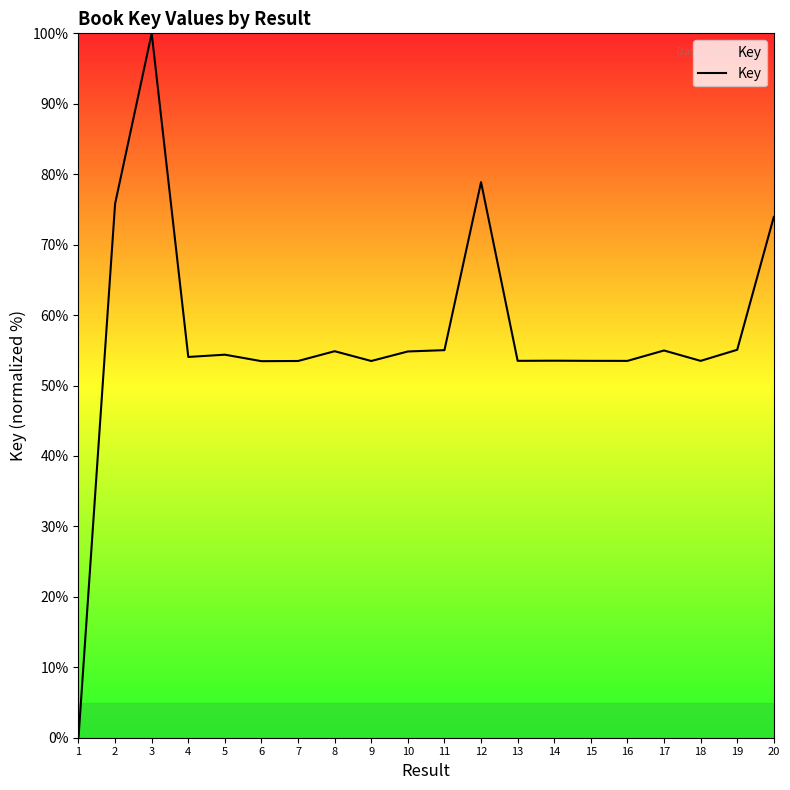

Which label corresponds to the smallest value in the chart?

1